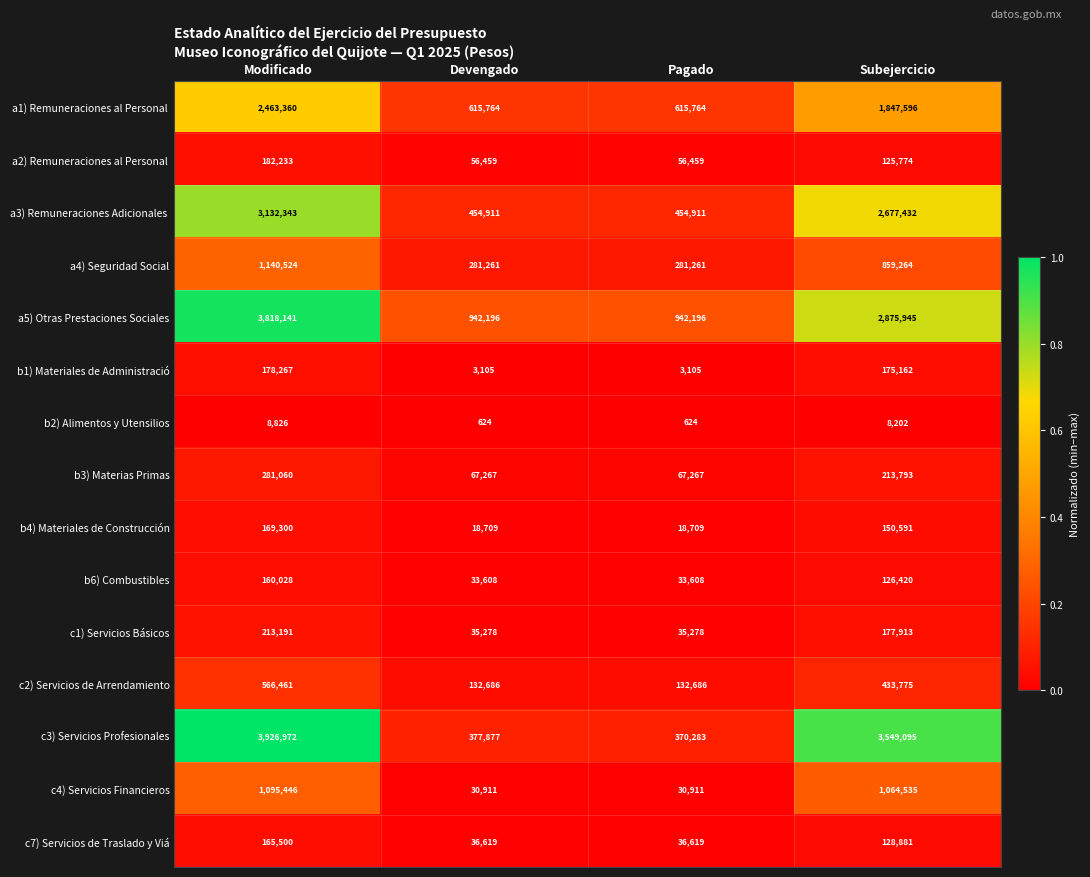

What is the difference between the maximum and minimum values in the a4) Seguridad Social series?

859263